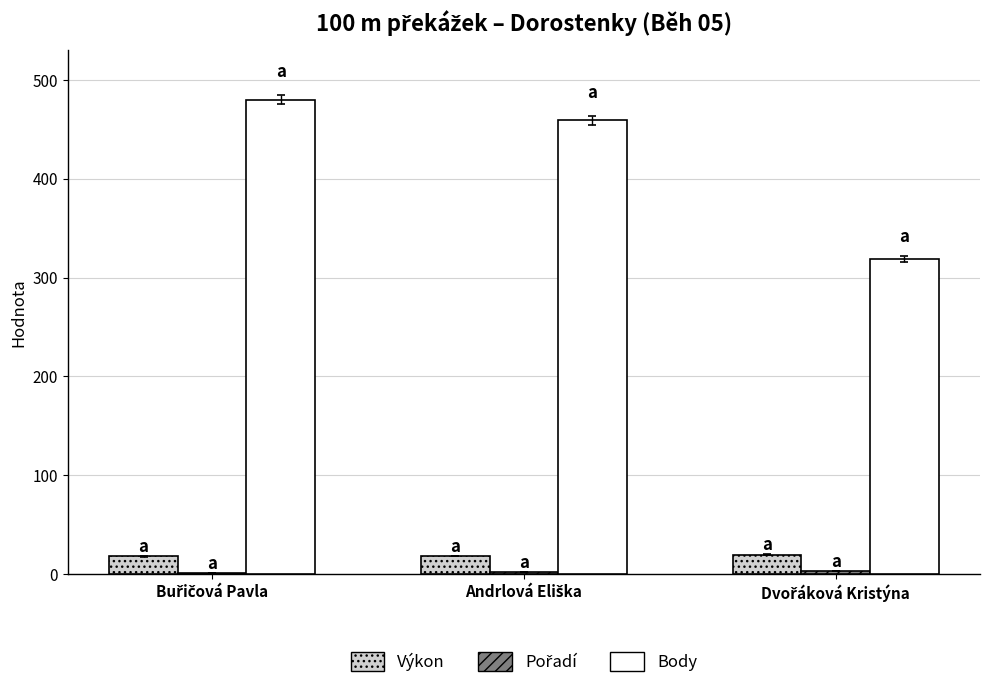

What is the highest value of the Výkon series?

19.8